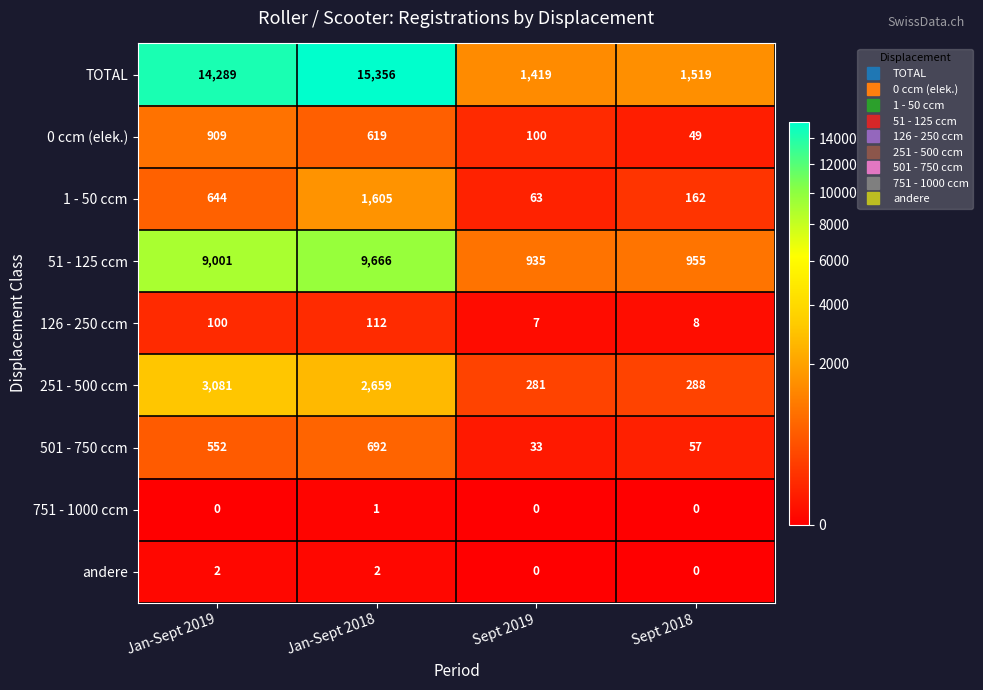

How many series are shown in this chart?

9